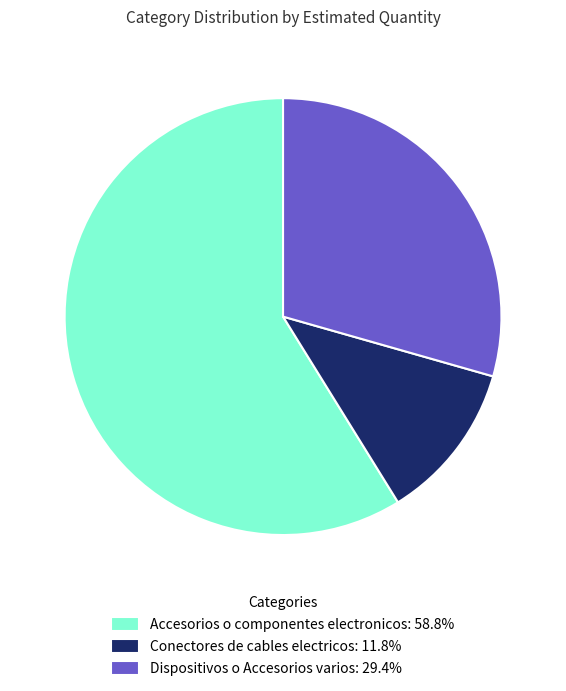

Is the sum of Accesorios o componentes electronicos: 58.8% and Dispositivos o Accesorios varios: 29.4% greater than half?

Yes